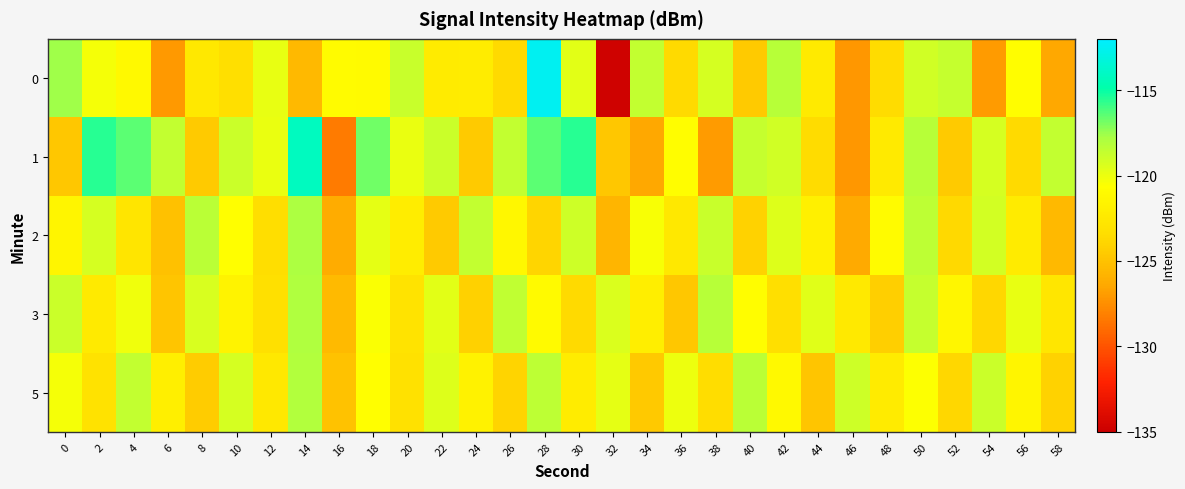

Reading right to left, list all the values displayed in this chart.

0: 58=-126.4	56=-120.7	54=-127.0	52=-118.7	50=-119.1	48=-123.5	46=-127.1	44=-122.4	42=-118.2	40=-124.5	38=-119.2	36=-123.7	34=-118.6	32=-134.7	30=-119.7	28=-112.5	26=-123.6	24=-122.2	22=-122.3	20=-118.8	18=-121.0	16=-120.9	14=-125.6	12=-119.8	10=-123.3	8=-122.5	6=-127.0	4=-121.1	2=-120.3	0=-117.6
1: 58=-118.6	56=-123.7	54=-119.2	52=-124.5	50=-118.2	48=-122.4	46=-127.1	44=-123.5	42=-119.1	40=-118.7	38=-127.0	36=-120.7	34=-126.4	32=-124.7	30=-115.6	28=-116.5	26=-118.6	24=-124.5	22=-118.9	20=-119.9	18=-116.8	16=-128.3	14=-114.2	12=-119.9	10=-118.9	8=-124.5	6=-118.6	4=-116.5	2=-115.6	0=-124.7
2: 58=-125.5	56=-122.3	54=-119.1	52=-123.7	50=-118.4	48=-120.9	46=-126.3	44=-121.8	42=-119.5	40=-124.1	38=-118.8	36=-122.6	34=-120.4	32=-125.7	30=-119.0	28=-123.9	26=-121.3	24=-118.6	22=-124.5	20=-122.1	18=-119.8	16=-126.2	14=-117.9	12=-123.4	10=-120.7	8=-118.3	6=-125.1	4=-122.8	2=-119.2	0=-121.5
3: 58=-122.7	56=-119.9	54=-123.8	52=-121.4	50=-118.7	48=-124.3	46=-122.5	44=-119.6	42=-123.3	40=-120.8	38=-118.2	36=-124.7	34=-122.0	32=-119.4	30=-123.6	28=-121.0	26=-118.5	24=-124.2	22=-119.7	20=-122.9	18=-120.5	16=-125.4	14=-118.0	12=-123.2	10=-121.6	8=-119.3	6=-124.8	4=-120.1	2=-122.4	0=-118.9
5: 58=-124.1	56=-121.5	54=-118.9	52=-123.8	50=-120.6	48=-122.3	46=-119.0	44=-124.8	42=-121.1	40=-118.3	38=-123.5	36=-120.0	34=-124.6	32=-119.8	30=-122.2	28=-118.4	26=-124.0	24=-121.7	22=-119.5	20=-123.1	18=-120.7	16=-125.0	14=-118.1	12=-122.6	10=-119.2	8=-124.4	6=-121.9	4=-118.6	2=-123.0	0=-120.3